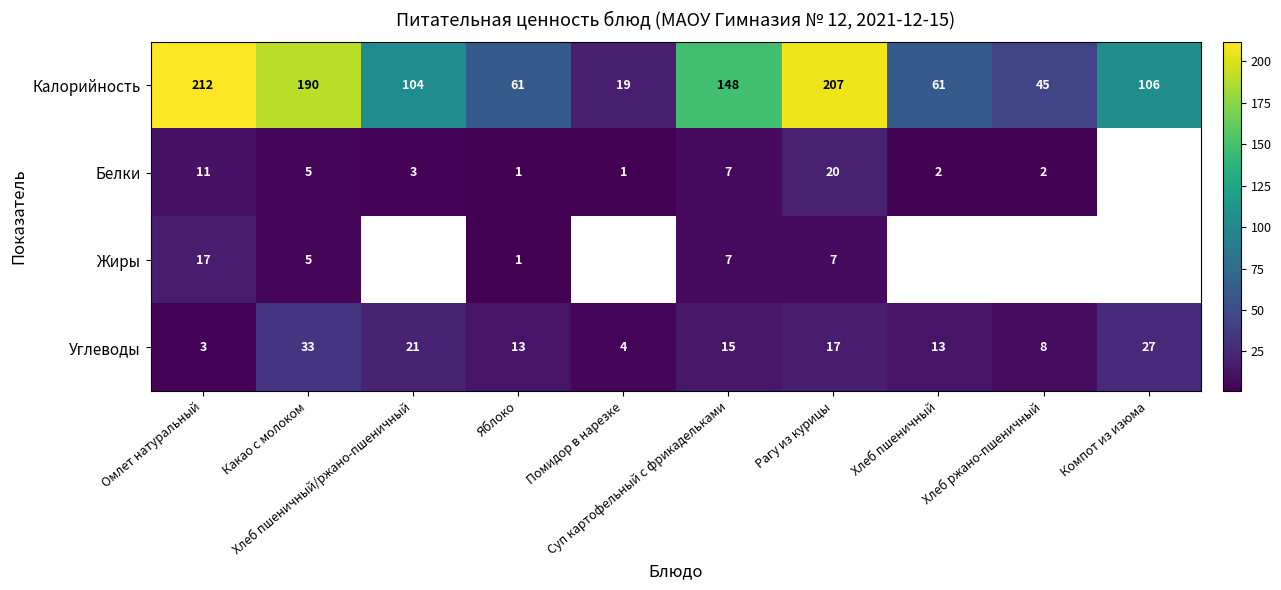

What is the difference between the maximum and minimum values in the Калорийность series?

193